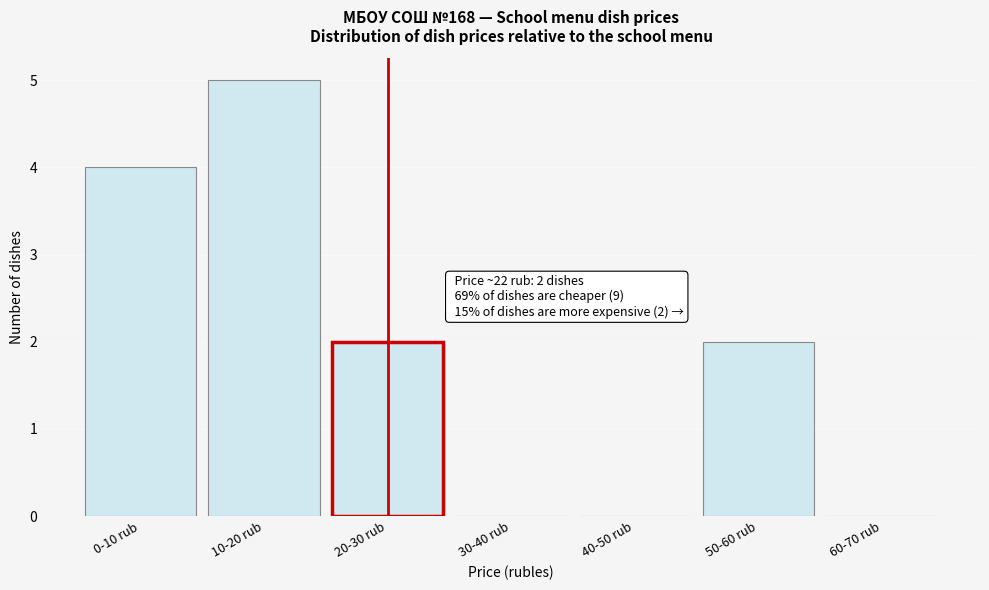

Reading left to right, transcribe all the data shown in this chart.

0-10 rub=4	10-20 rub=5	20-30 rub=2	30-40 rub=0	40-50 rub=0	50-60 rub=2	60-70 rub=0